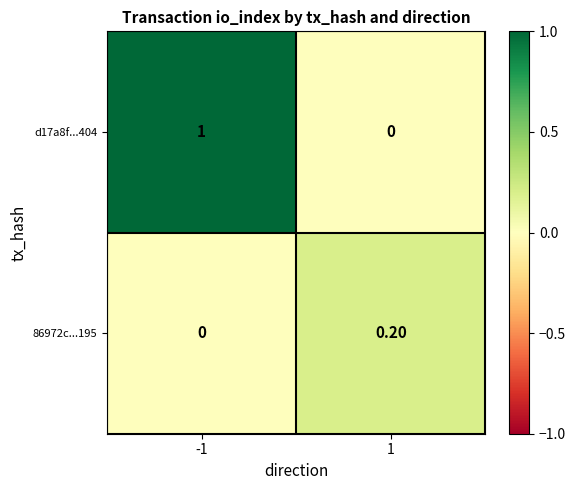

Which series has the widest spread of values?

d17a8f...404